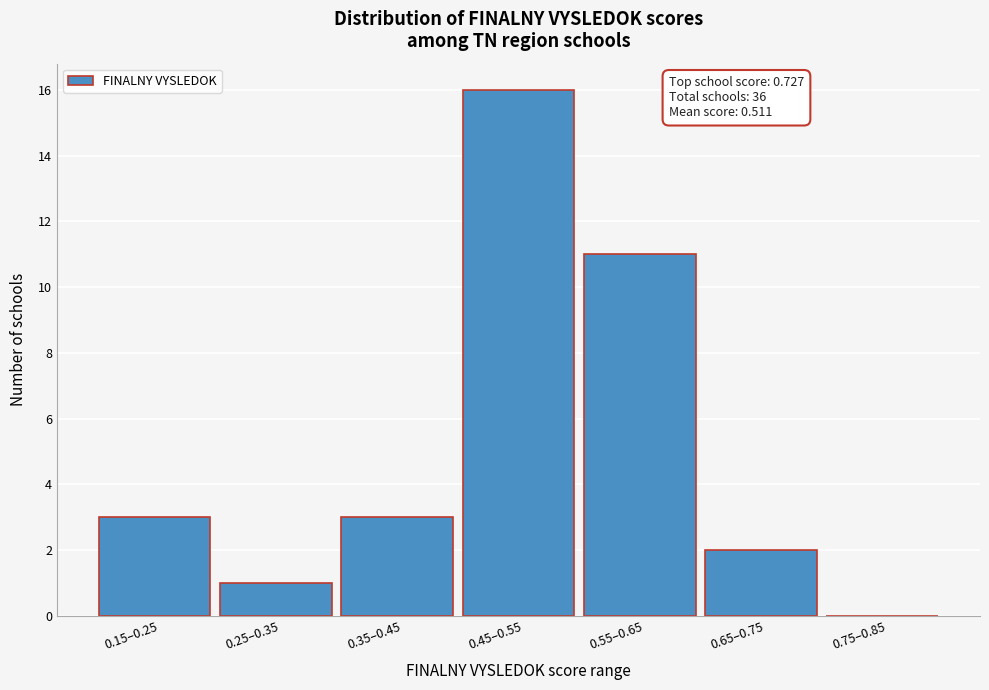

Reading right to left, what are all the values shown in this chart?

0.75–0.85=0	0.65–0.75=2	0.55–0.65=11	0.45–0.55=16	0.35–0.45=3	0.25–0.35=1	0.15–0.25=3